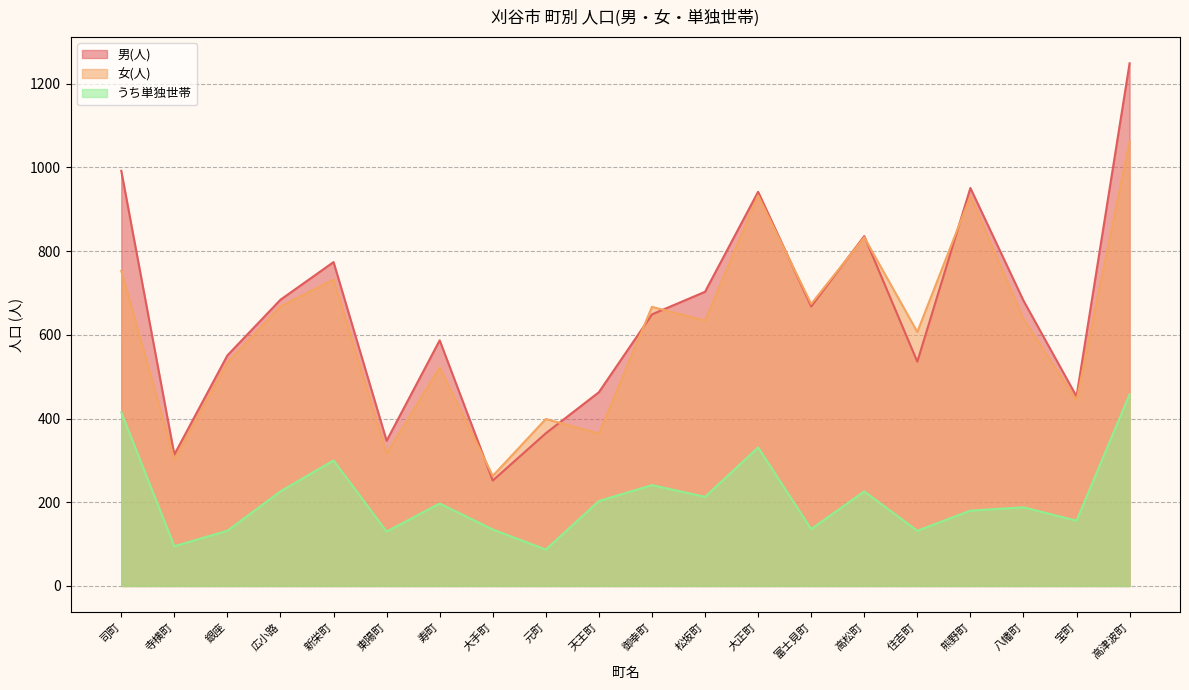

What is the total value across all series at 高津波町?

2769